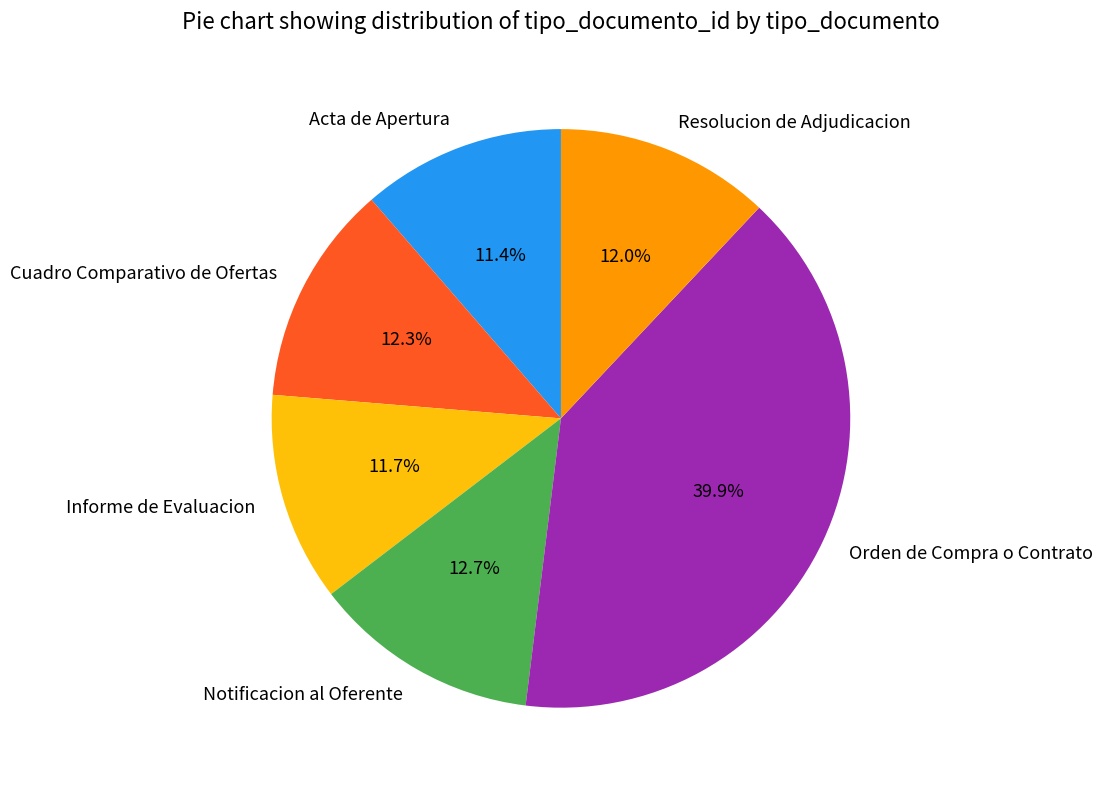

How many slices are in this pie chart?

6